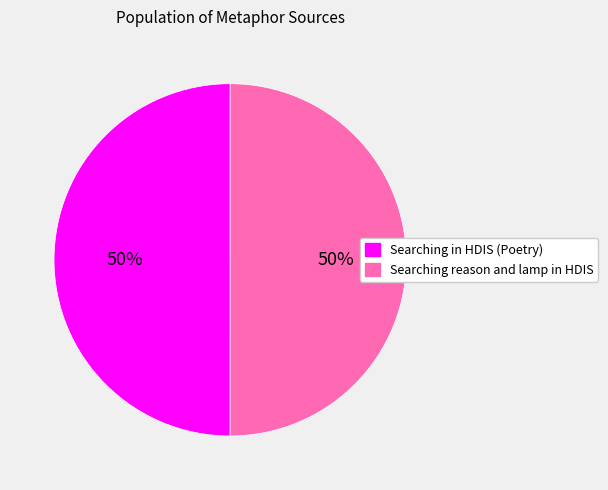

The Searching in HDIS (Poetry) slice represents 50% of the pie. True or false?

True